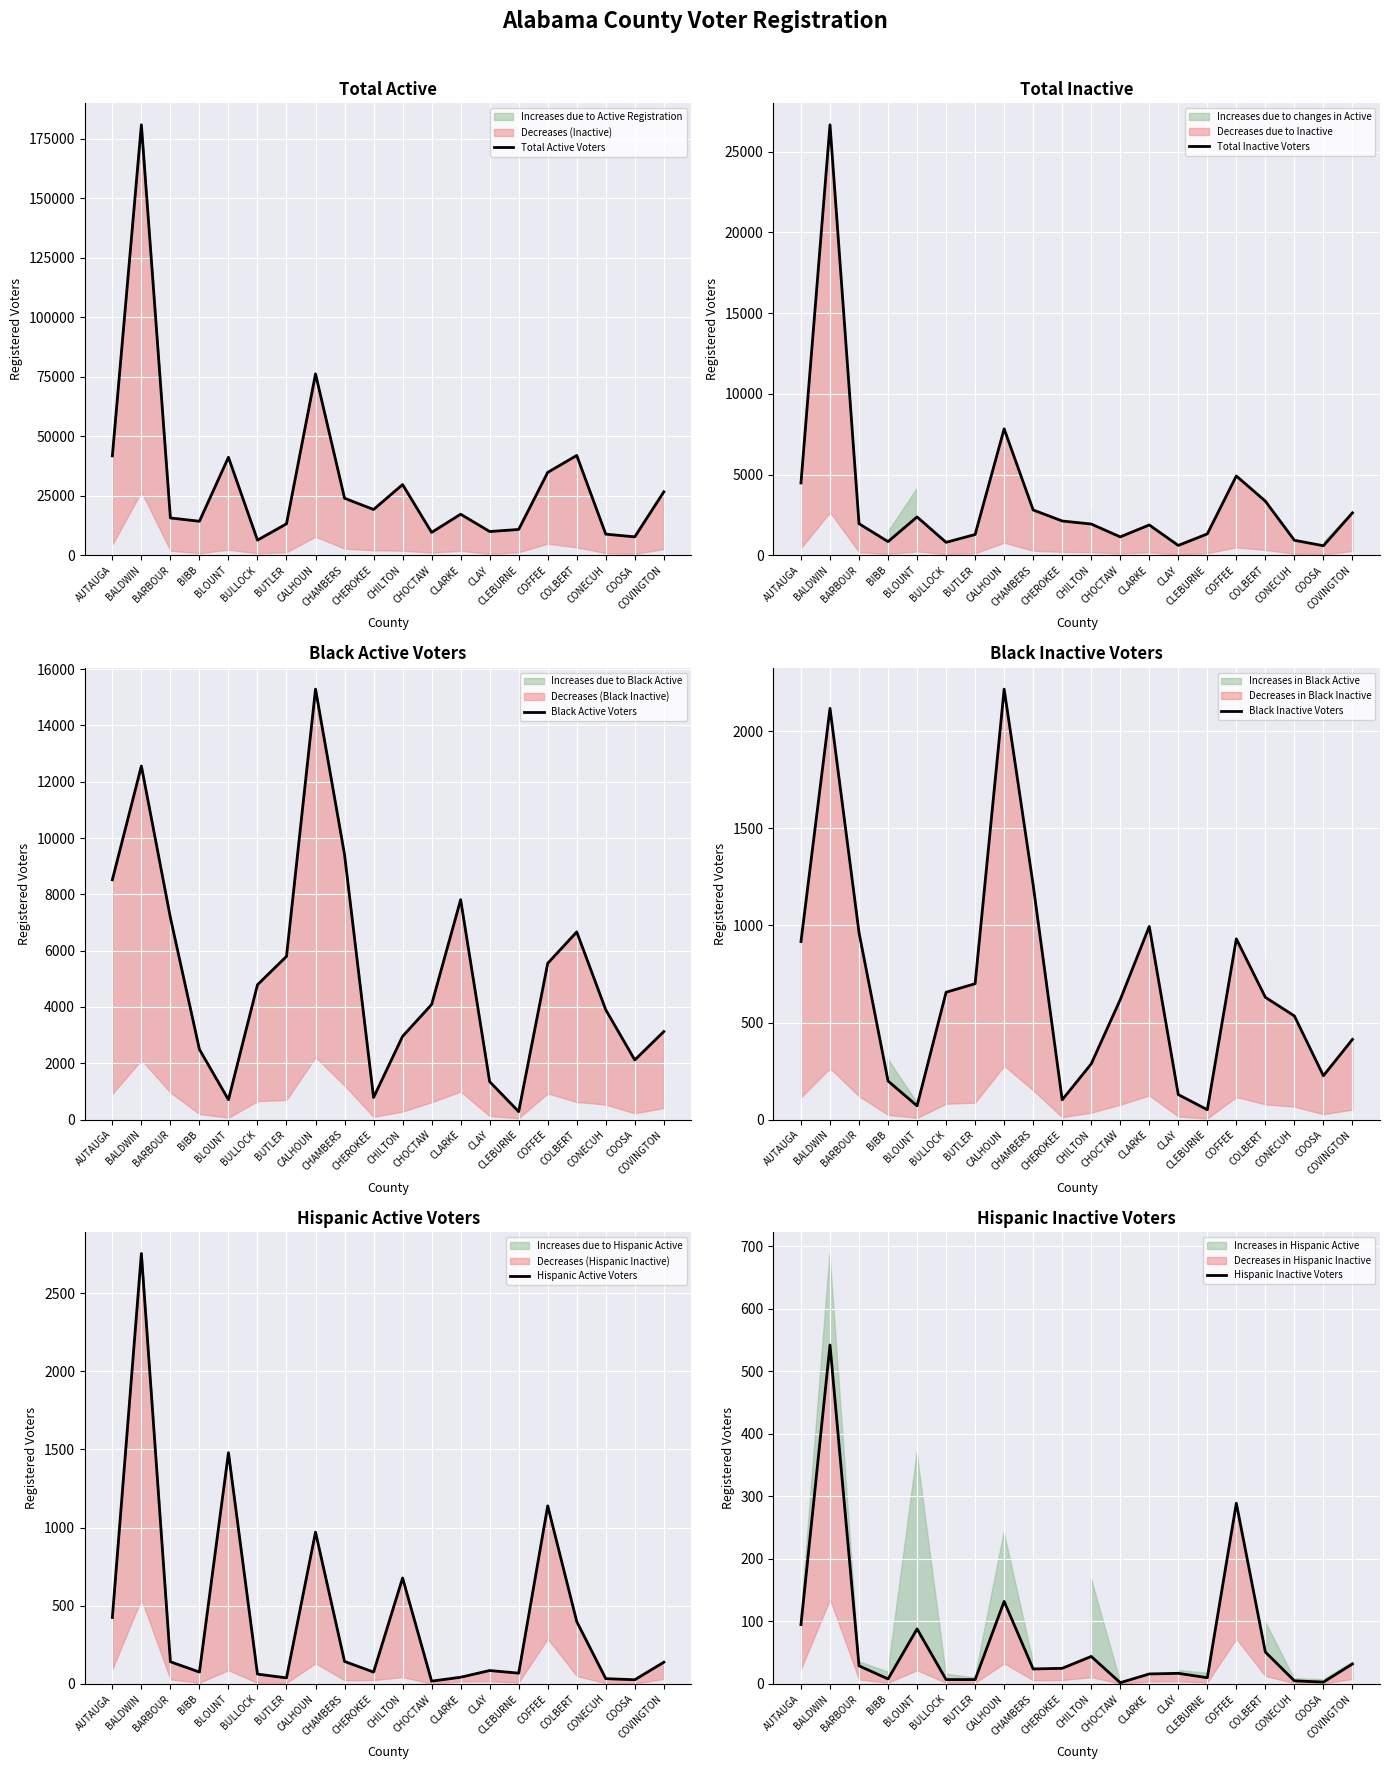

Reading left to right, what are all the values shown in this chart?

Total Active Voters: AUTAUGA=41791	BALDWIN=180929	BARBOUR=15697	BIBB=14304	BLOUNT=41203	BULLOCK=6376	BUTLER=13236	CALHOUN=76237	CHAMBERS=23980	CHEROKEE=19251	CHILTON=29721	CHOCTAW=9624	CLARKE=17268	CLAY=9990	CLEBURNE=10864	COFFEE=34845	COLBERT=41960	CONECUH=8887	COOSA=7757	COVINGTON=26670
Total Inactive Voters: AUTAUGA=4479	BALDWIN=26653	BARBOUR=1956	BIBB=847	BLOUNT=2374	BULLOCK=803	BUTLER=1287	CALHOUN=7829	CHAMBERS=2806	CHEROKEE=2124	CHILTON=1936	CHOCTAW=1140	CLARKE=1878	CLAY=611	CLEBURNE=1325	COFFEE=4913	COLBERT=3352	CONECUH=930	COOSA=592	COVINGTON=2627
Black Active Voters: AUTAUGA=8518	BALDWIN=12557	BARBOUR=7171	BIBB=2494	BLOUNT=707	BULLOCK=4789	BUTLER=5797	CALHOUN=15287	CHAMBERS=9407	CHEROKEE=786	CHILTON=2958	CHOCTAW=4088	CLARKE=7810	CLAY=1347	CLEBURNE=284	COFFEE=5551	COLBERT=6665	CONECUH=3900	COOSA=2119	COVINGTON=3127
Black Inactive Voters: AUTAUGA=917	BALDWIN=2118	BARBOUR=963	BIBB=199	BLOUNT=71	BULLOCK=656	BUTLER=700	CALHOUN=2217	CHAMBERS=1208	CHEROKEE=102	CHILTON=287	CHOCTAW=618	CLARKE=995	CLAY=129	CLEBURNE=51	COFFEE=931	COLBERT=630	CONECUH=534	COOSA=226	COVINGTON=413
Hispanic Active Voters: AUTAUGA=425	BALDWIN=2753	BARBOUR=142	BIBB=76	BLOUNT=1479	BULLOCK=63	BUTLER=39	CALHOUN=971	CHAMBERS=144	CHEROKEE=76	CHILTON=678	CHOCTAW=18	CLARKE=43	CLAY=86	CLEBURNE=69	COFFEE=1139	COLBERT=399	CONECUH=34	COOSA=27	COVINGTON=139
Hispanic Inactive Voters: AUTAUGA=95	BALDWIN=542	BARBOUR=29	BIBB=8	BLOUNT=88	BULLOCK=7	BUTLER=7	CALHOUN=132	CHAMBERS=24	CHEROKEE=25	CHILTON=44	CHOCTAW=2	CLARKE=16	CLAY=17	CLEBURNE=10	COFFEE=289	COLBERT=51	CONECUH=5	COOSA=3	COVINGTON=32